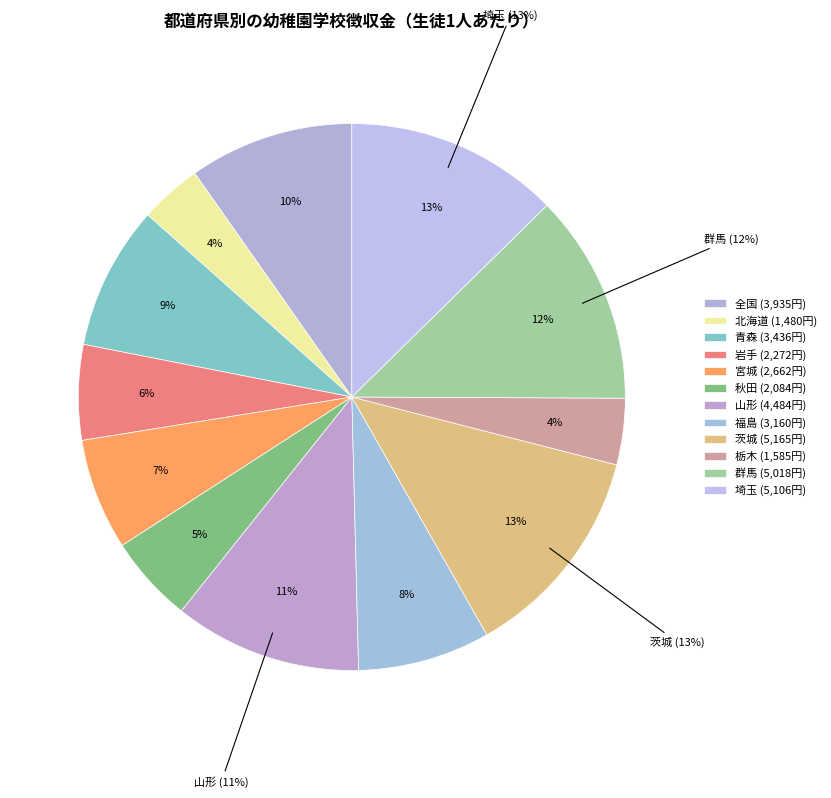

To the nearest percent, what is the average slice percentage?

8%